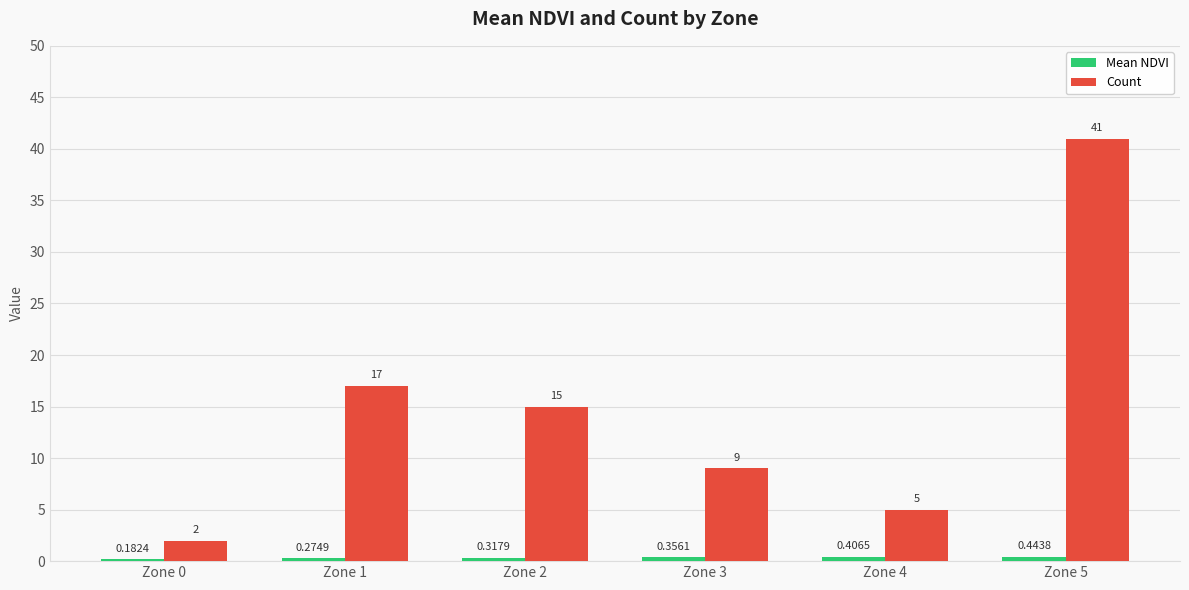

Between Zone 0 and Zone 5, which series saw the biggest shift?

Count